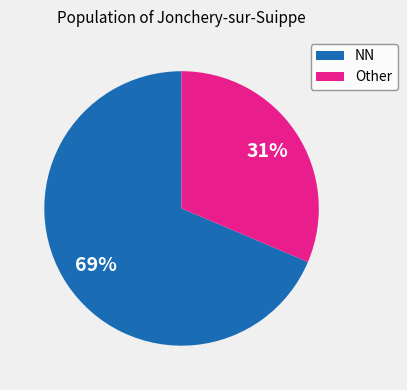

Is the sum of NN and Other greater than half?

Yes